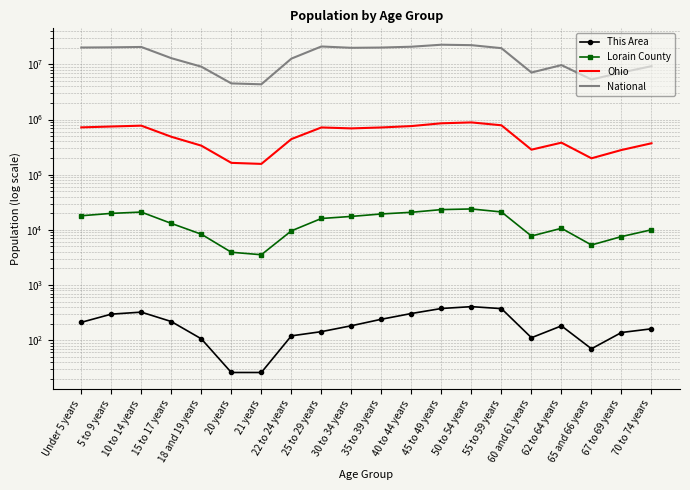

True or false: Ohio and Lorain County intersect in this chart.

False